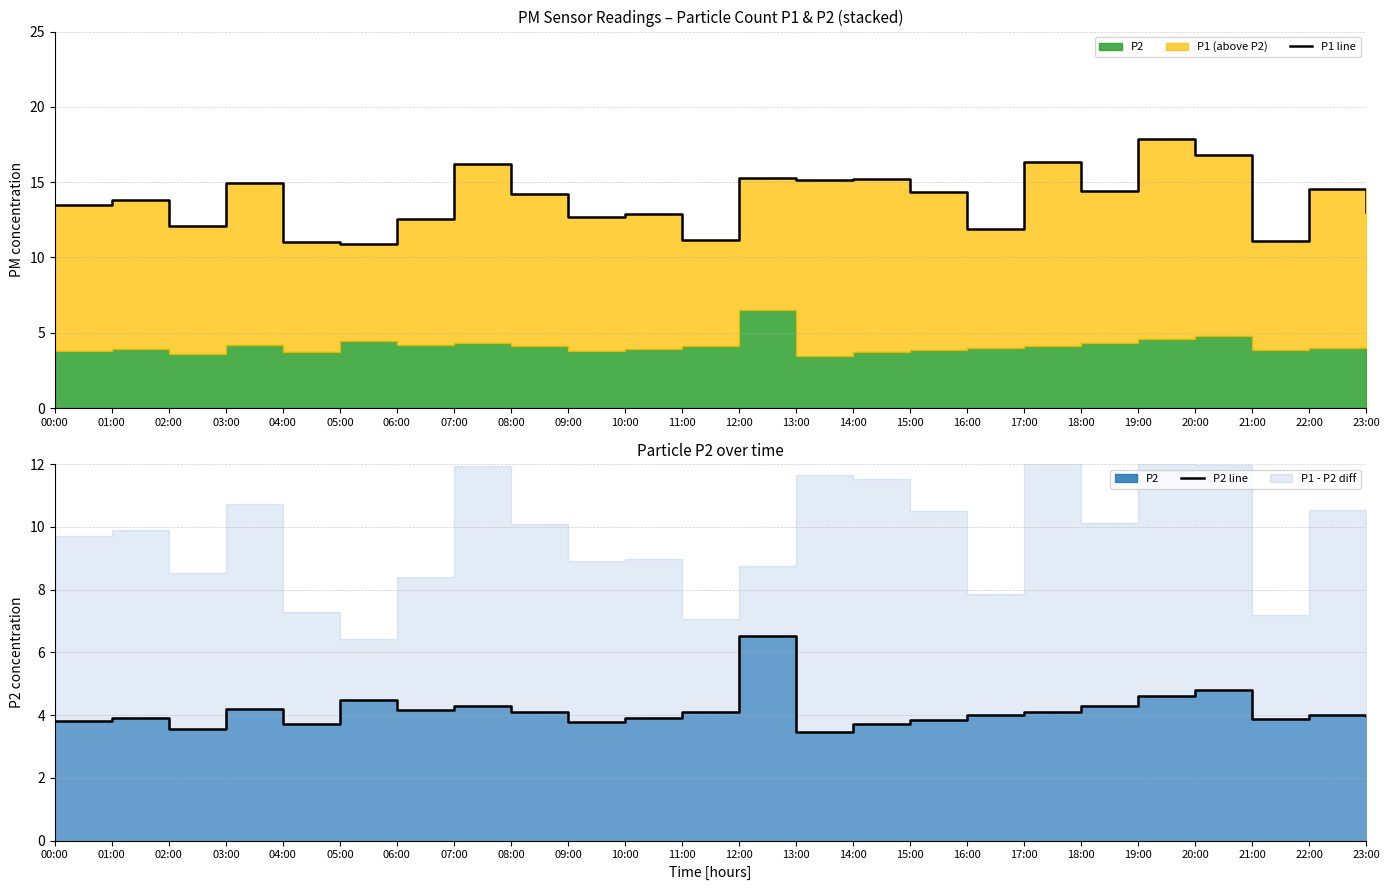

True or false: P1 line has a value of 10.9 at 05:00.

True